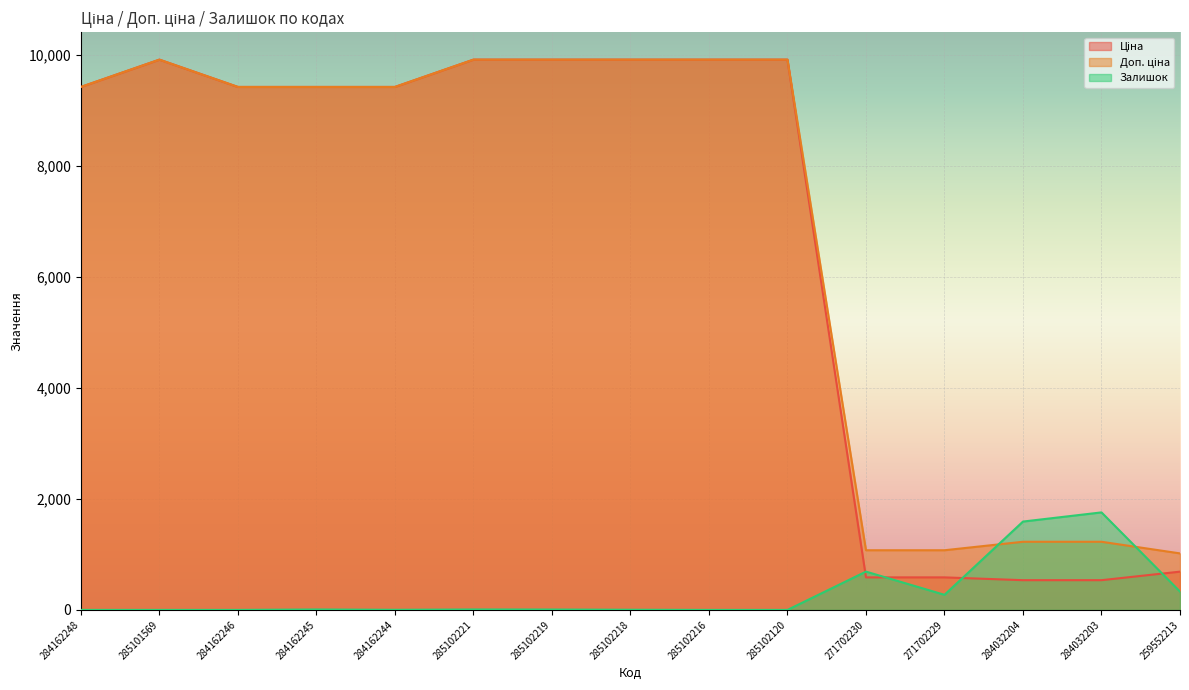

The value of Ціна at 271702229 is 586.0. True or false?

True